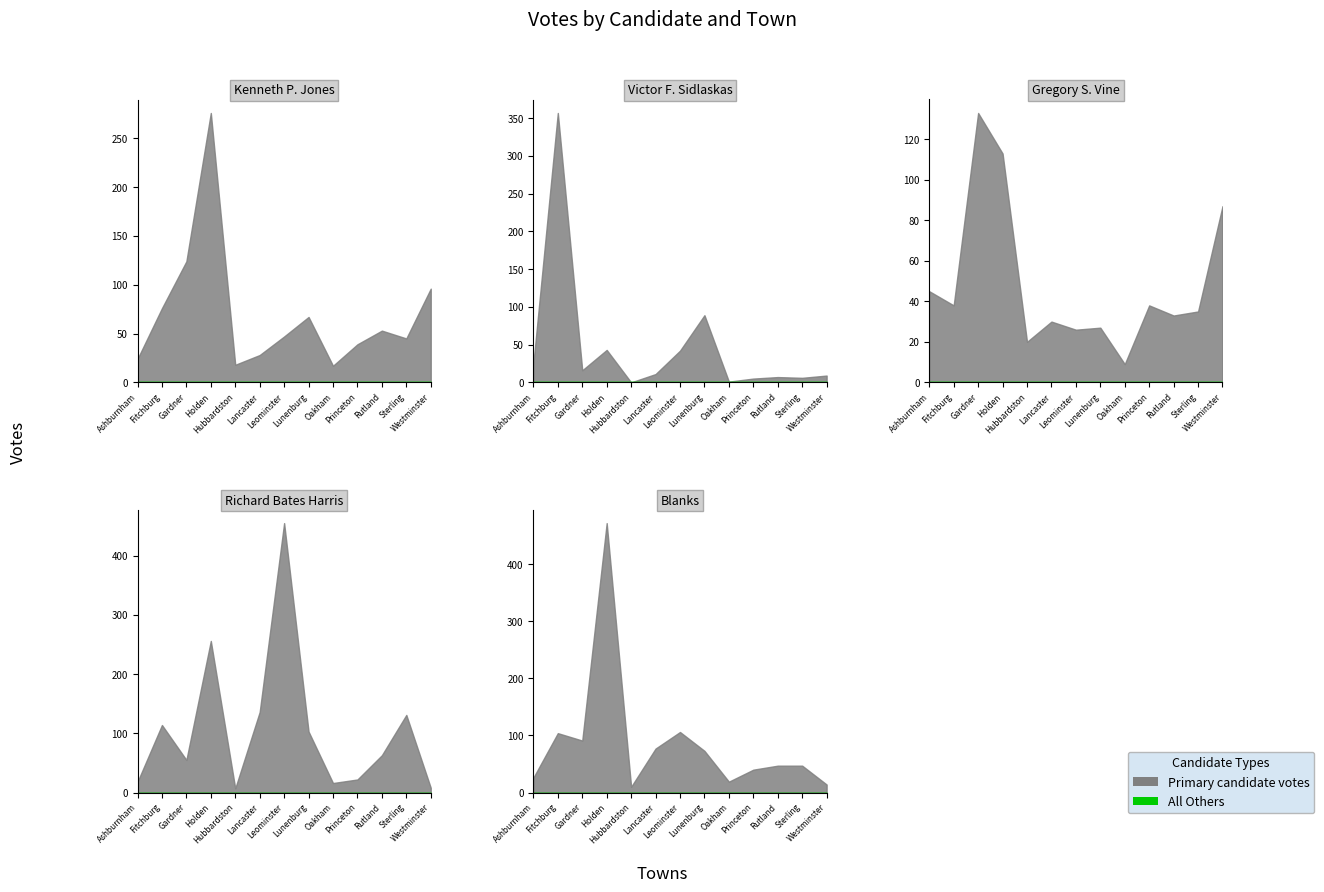

Where is the first local maximum for Blanks?

Fitchburg